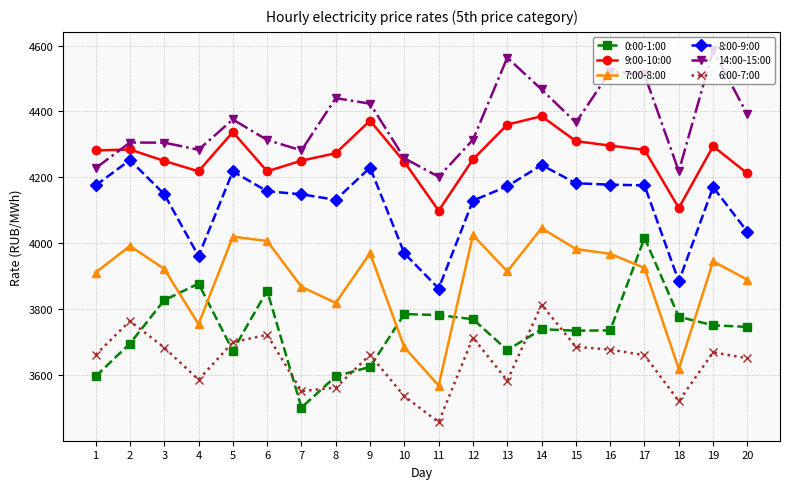

Where is the first local minimum for 6:00-7:00?

4